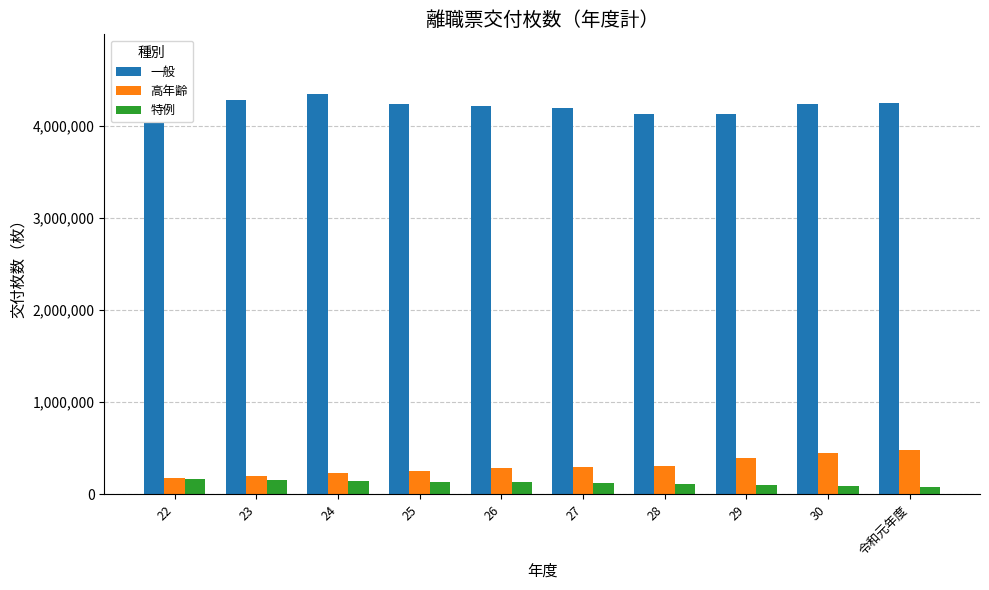

Which series changed the most between 25 and 令和元年度?

高年齢